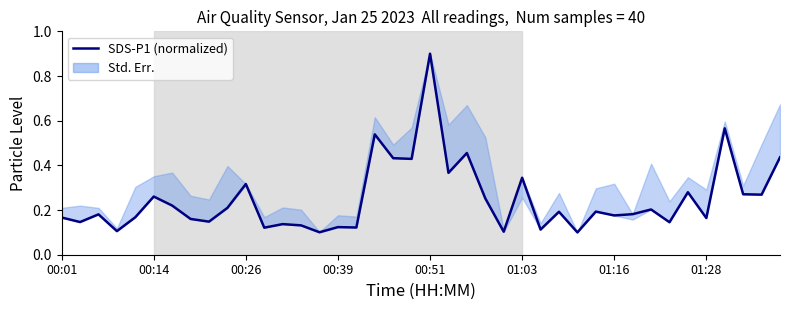

Reading right to left, list all the values displayed in this chart.

0.4	0.3	0.3	0.6	0.2	0.3	0.1	0.2	0.2	0.2	0.2	0.1	0.2	0.1	0.3	0.1	0.3	0.5	0.4	0.9	0.4	0.4	0.5	0.1	0.1	0.1	0.1	0.1	0.1	0.3	0.2	0.1	0.2	0.2	0.3	0.2	0.1	0.2	0.1	0.2